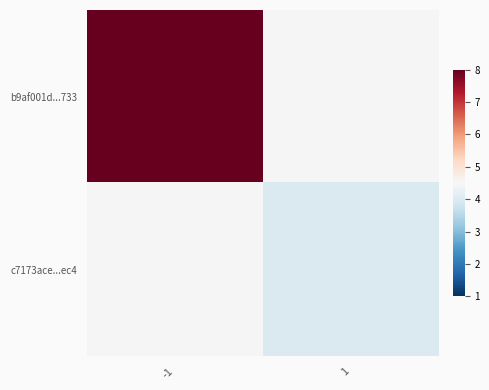

Rank the series by their maximum value, from highest to lowest.

b9af001d...733, c7173ace...ec4